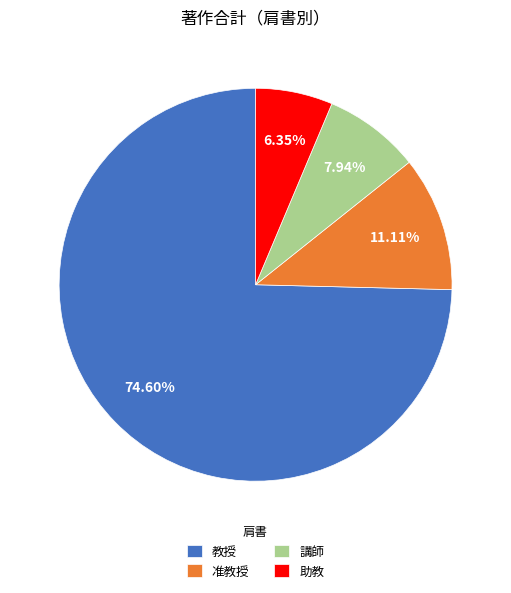

Rank the categories by value from lowest to highest.

助教, 講師, 准教授, 教授